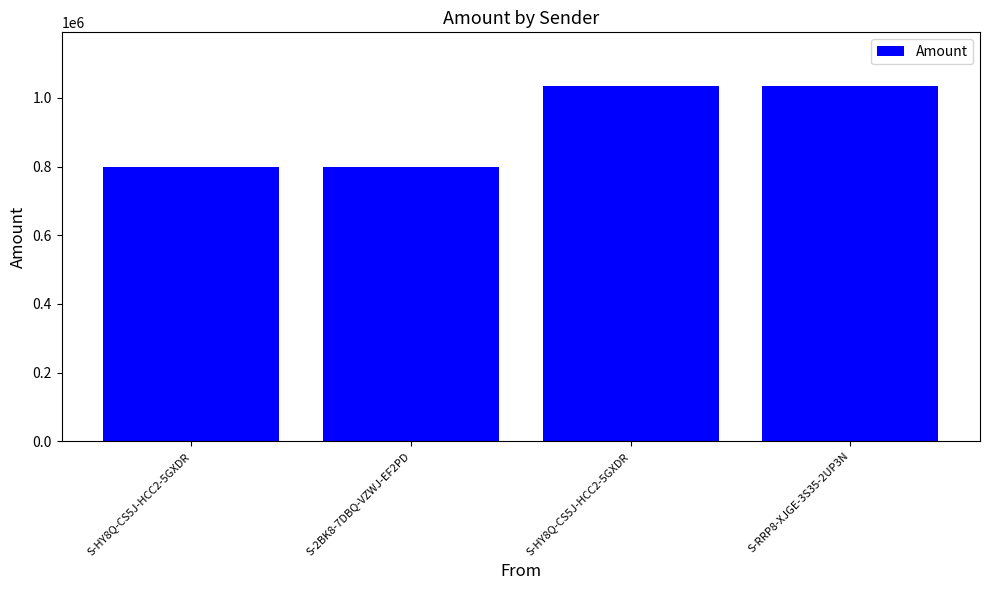

The value at S-HY8Q-CS5J-HCC2-5GXDR is 1833469. True or false?

False